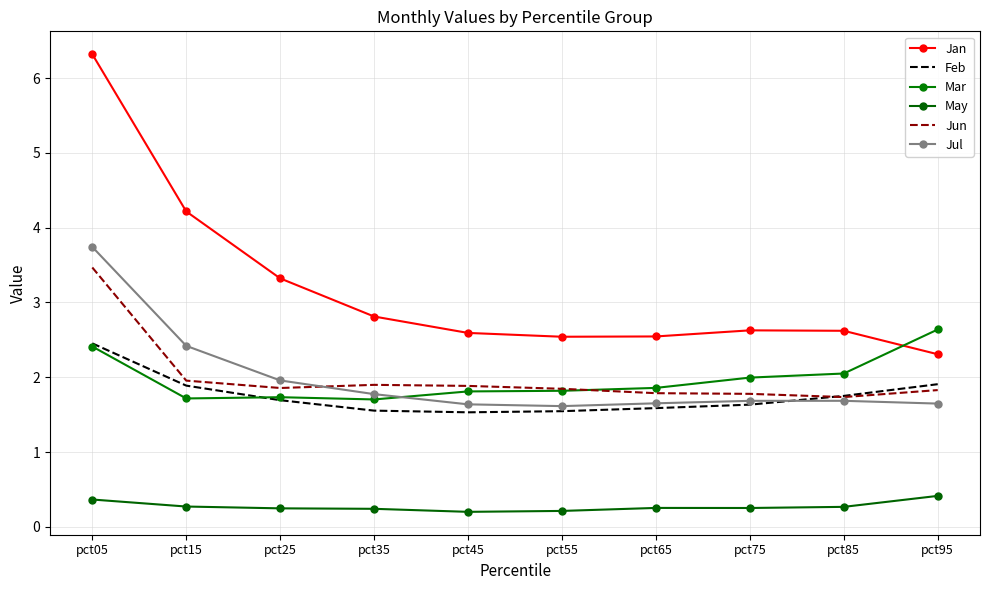

Between pct15 and pct25, which series saw the biggest shift?

Jan